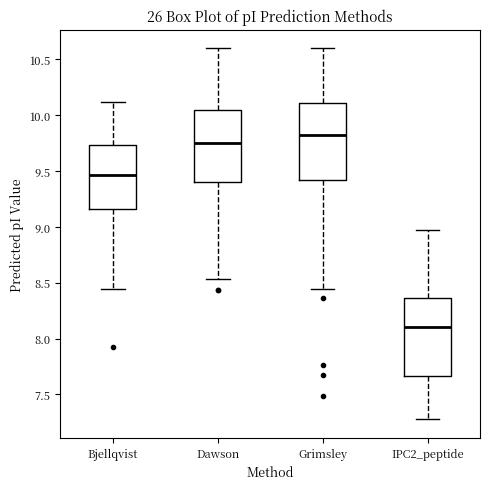

Where does the lower whisker of the box for IPC2_peptide end on the y-axis? The values are not printed on the chart, so give them approximately, as read against the axis.

7.30